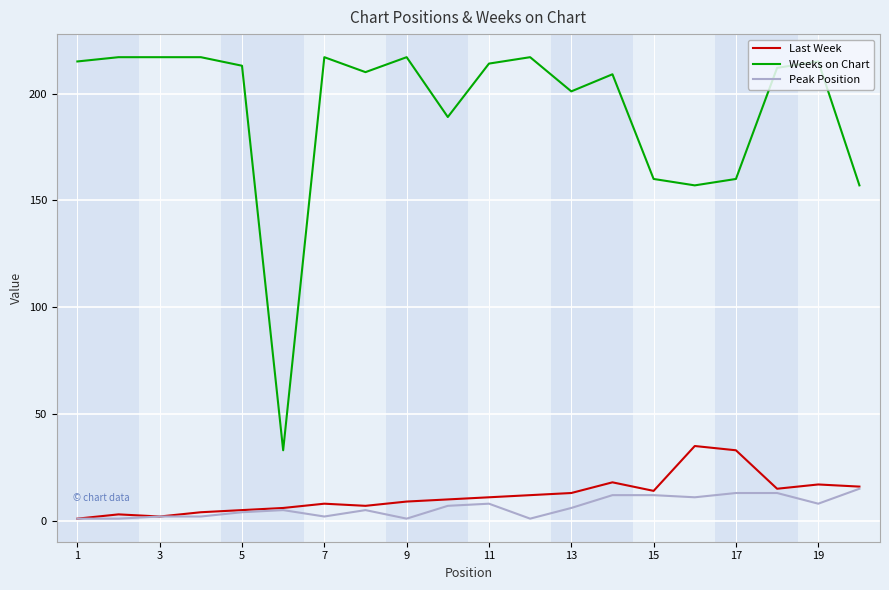

True or false: Last Week and Weeks on Chart intersect in this chart.

False